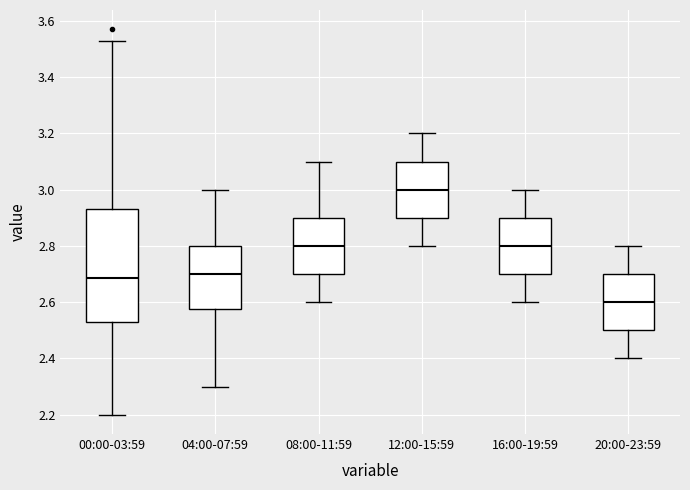

Where is the upper edge of the box for 16:00-19:59 on the y-axis? The values are not printed on the chart, so give them approximately, as read against the axis.

2.90